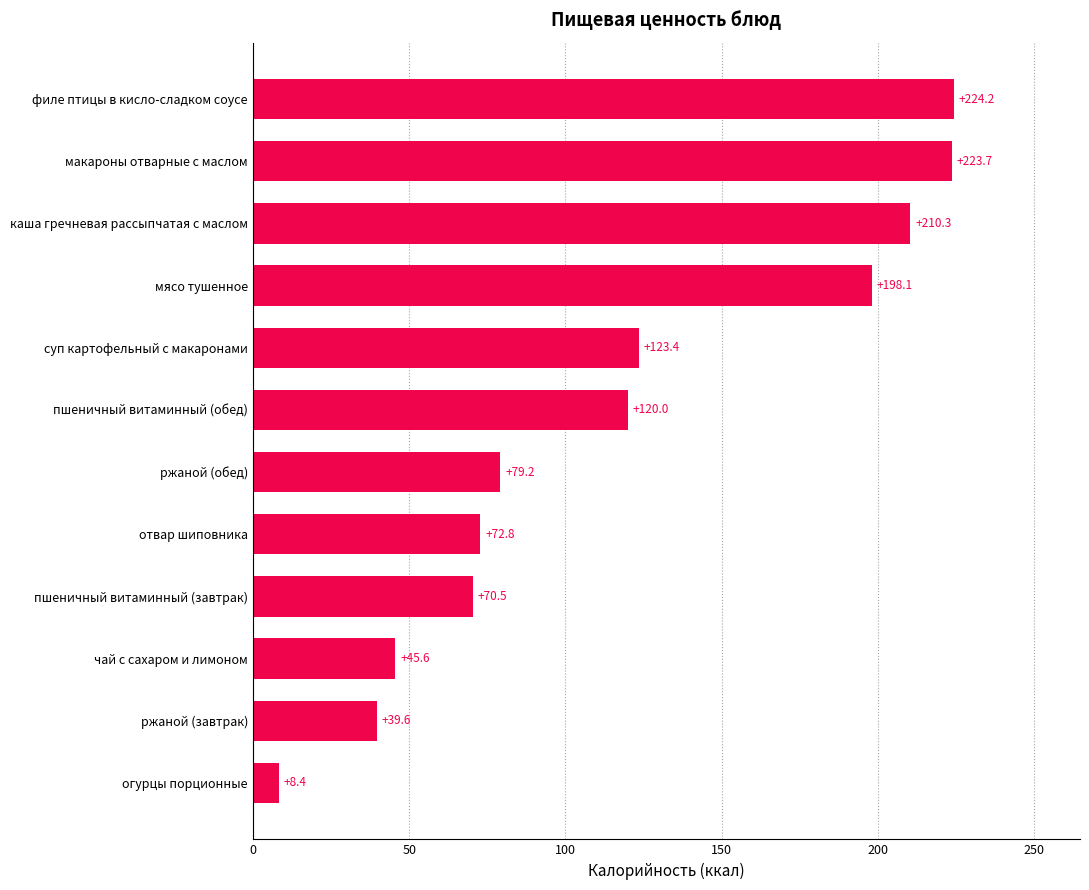

Reading bottom to top, extract all data points from this chart.

8.4	39.6	45.6	70.5	72.8	79.2	120.0	123.4	198.1	210.3	223.7	224.2